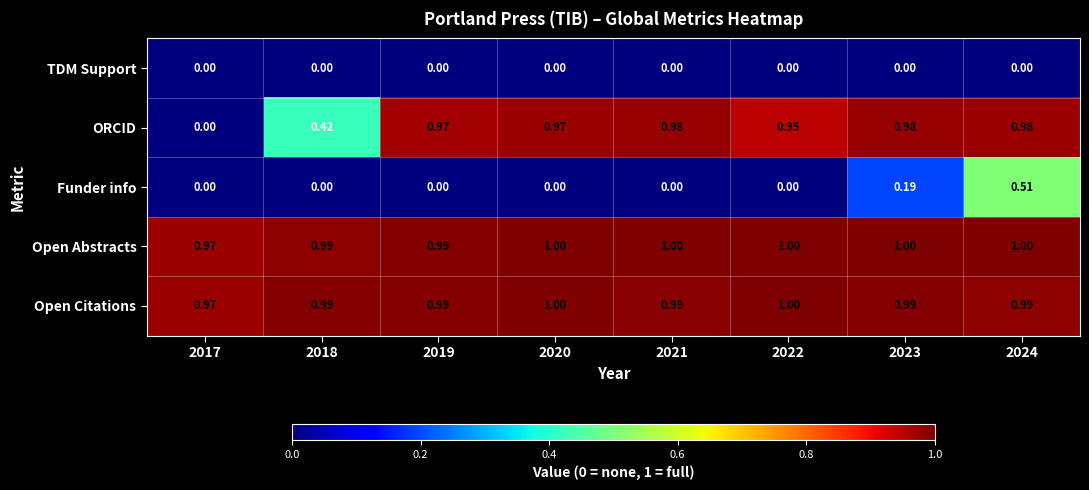

At how many categories does at least one series exceed 0?

8